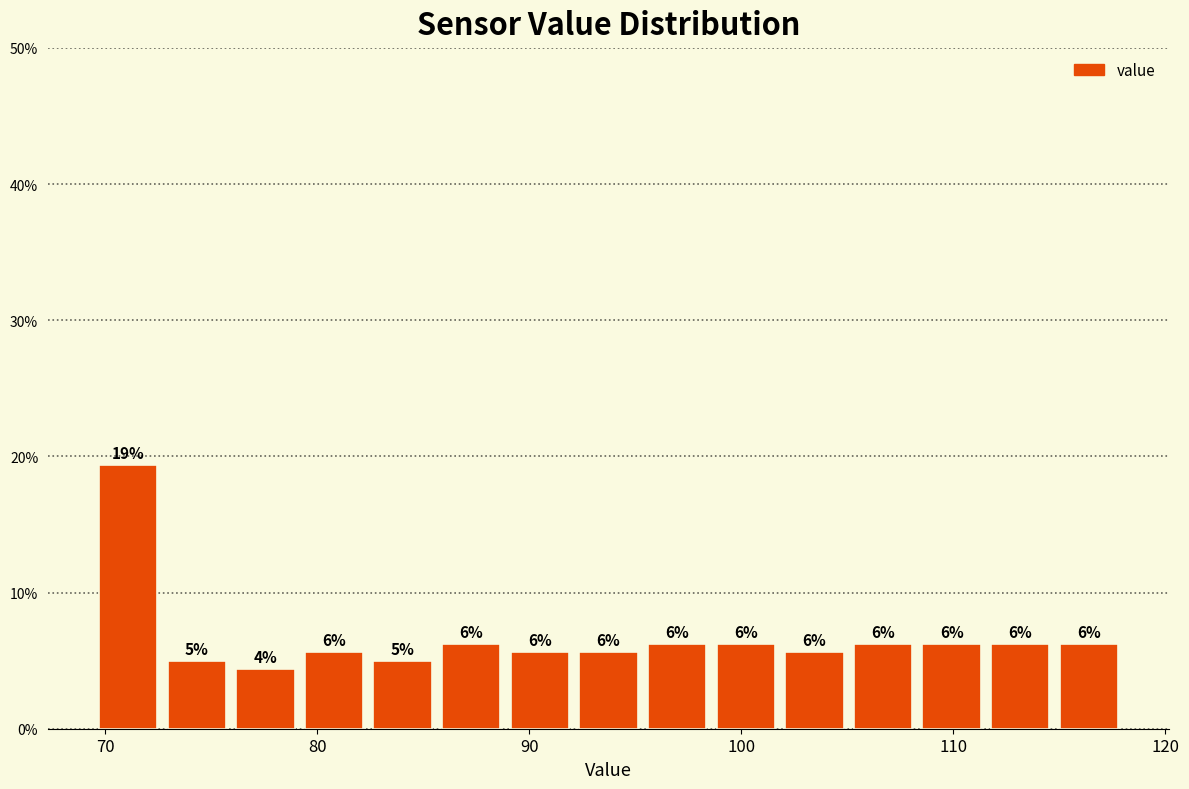

Around what value on the x-axis is the tallest bar? Give the approximate position of its centre, as read against the axis.

71